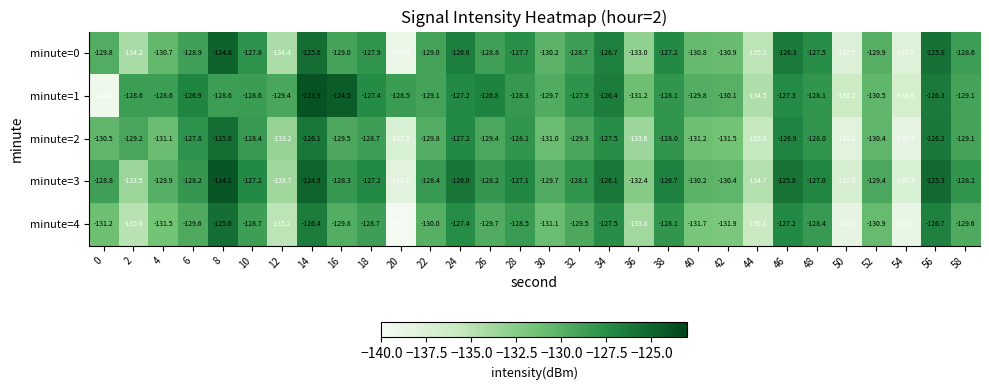

What is the difference between the second highest and second lowest values in the minute=2 series?

12.0